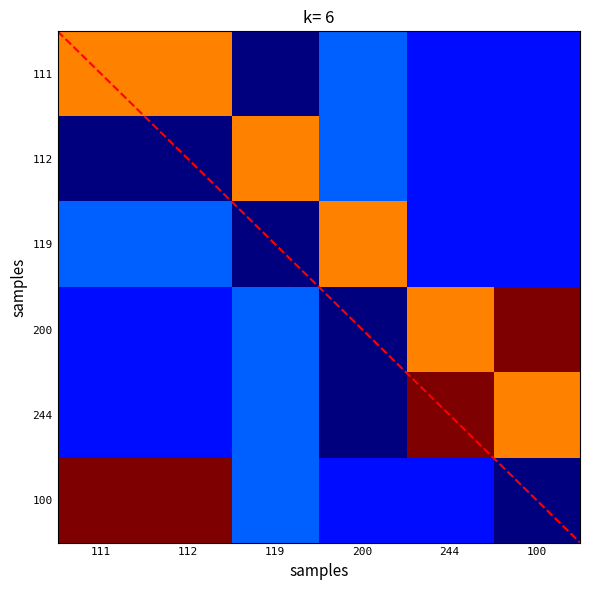

What is the sum of all 119 values?

1.5